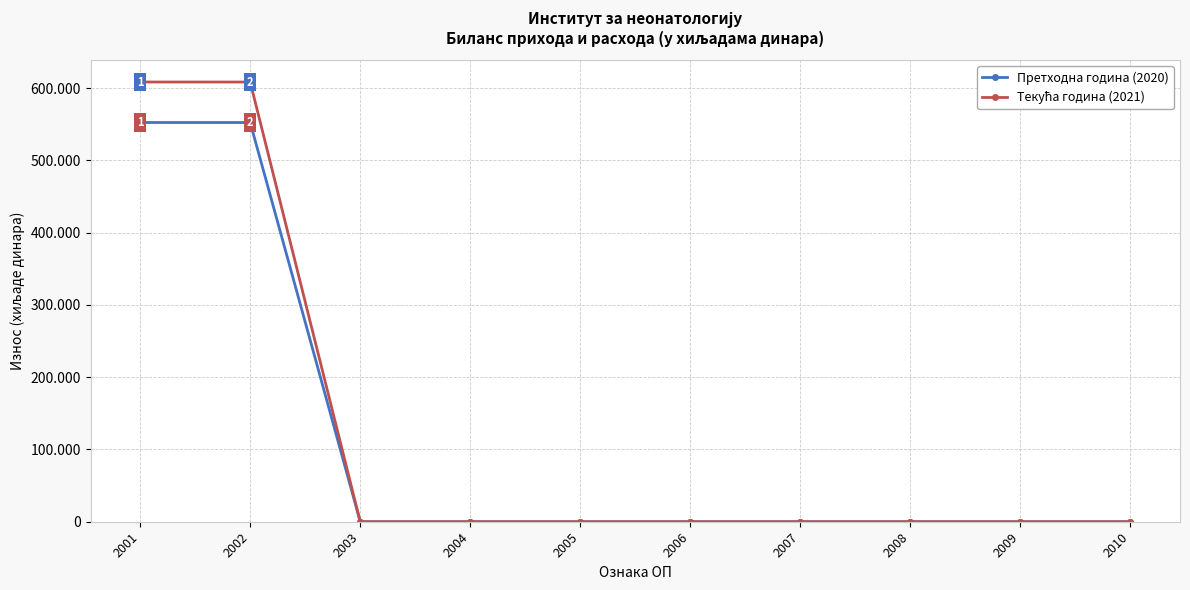

Rank the series by their average value, from lowest to highest.

Претходна година (2020), Текућа година (2021)